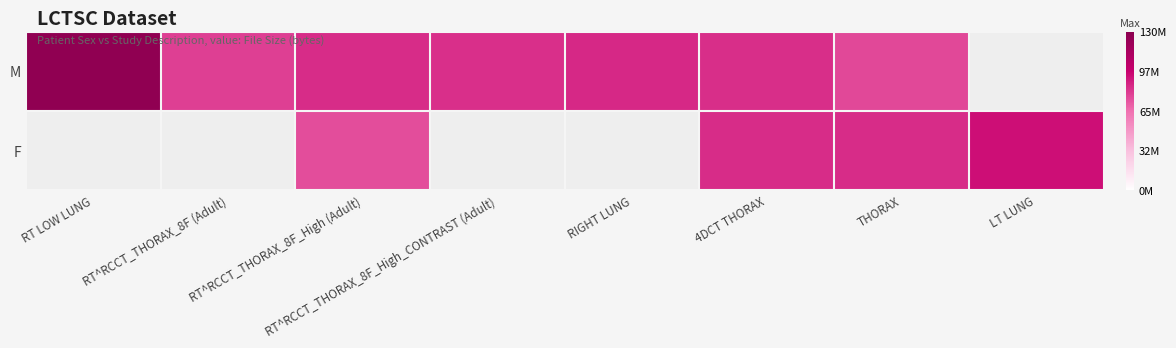

Between RT^RCCT_THORAX_8F_High (Adult) and LT LUNG, which series saw the biggest shift?

F